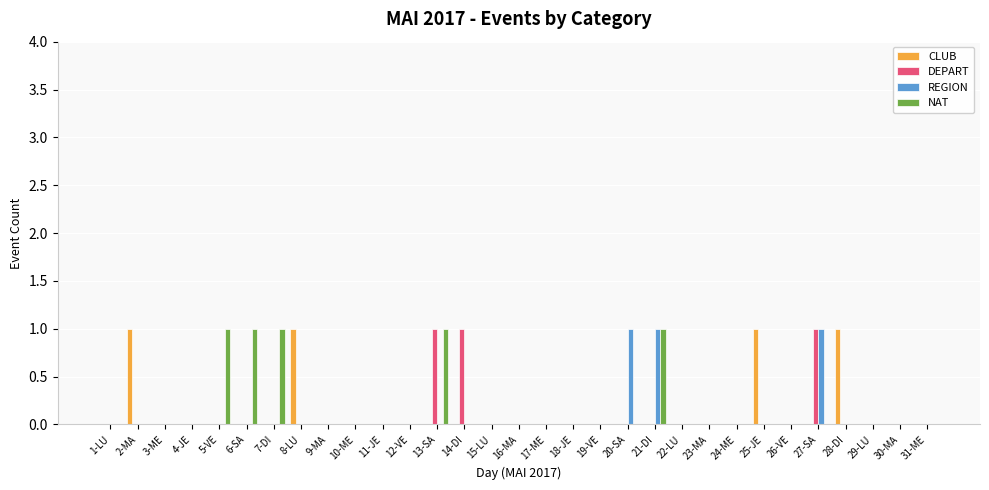

Reading right to left, list all the values displayed in this chart.

CLUB: 0	0	0	1	0	0	1	0	0	0	0	0	0	0	0	0	0	0	0	0	0	0	0	1	0	0	0	0	0	1	0
DEPART: 0	0	0	0	1	0	0	0	0	0	0	0	0	0	0	0	0	1	1	0	0	0	0	0	0	0	0	0	0	0	0
REGION: 0	0	0	0	1	0	0	0	0	0	1	1	0	0	0	0	0	0	0	0	0	0	0	0	0	0	0	0	0	0	0
NAT: 0	0	0	0	0	0	0	0	0	0	1	0	0	0	0	0	0	0	1	0	0	0	0	0	1	1	1	0	0	0	0